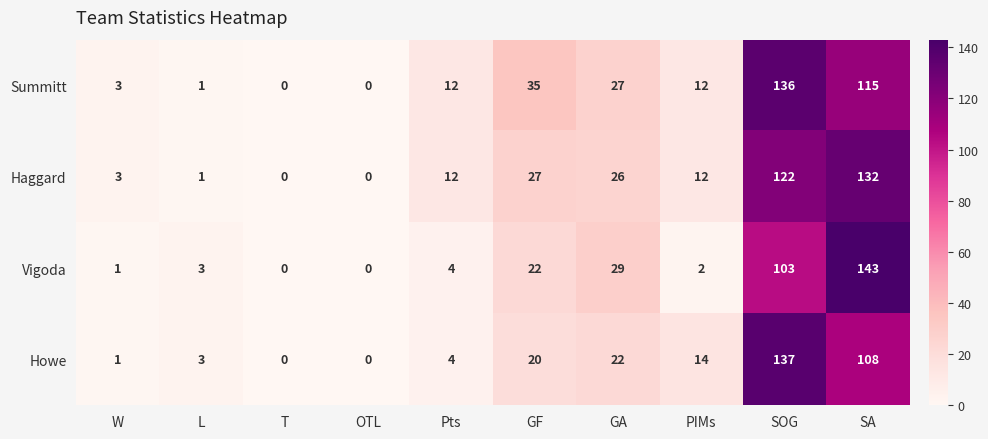

Where is Haggard nearest to the value 66?

GF